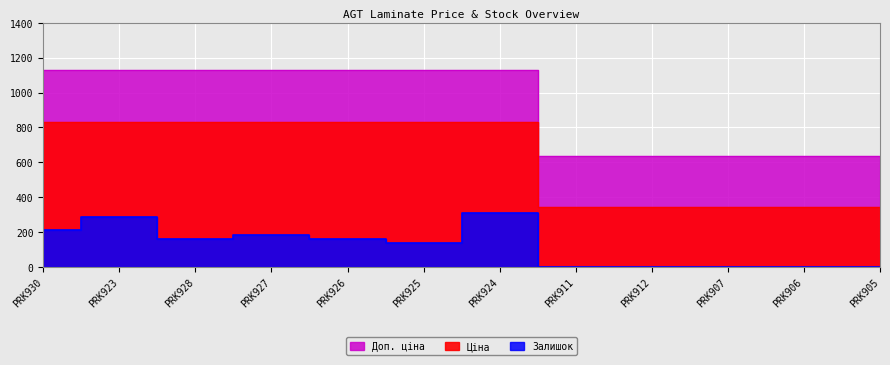

What are all the series names shown in the legend?

Ціна, Доп. ціна, Залишок